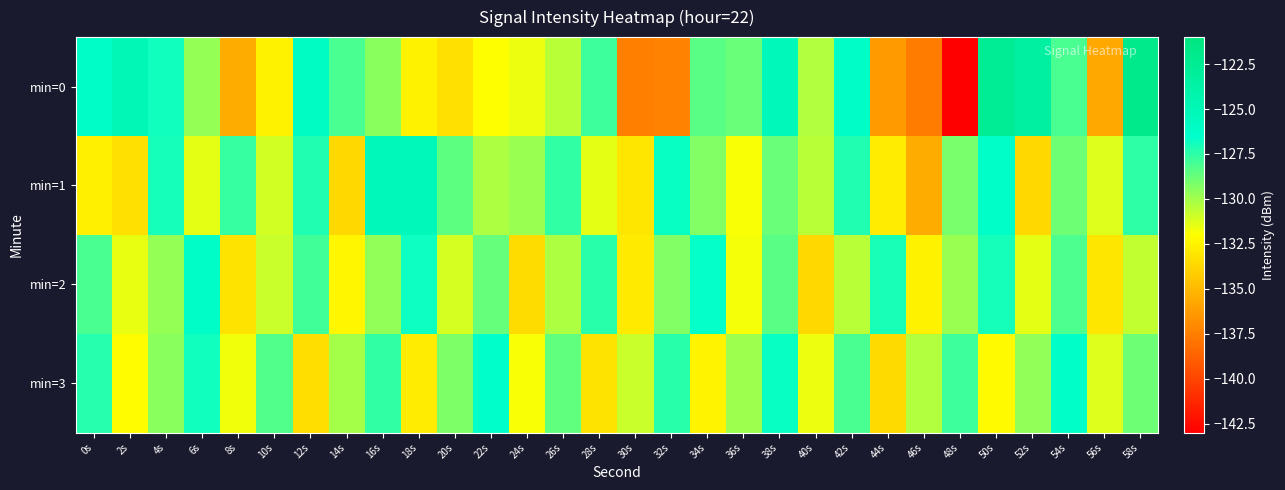

Reading left to right, list all the values displayed in this chart.

min=0: 0s=-126.3	2s=-125.0	4s=-126.8	6s=-129.7	8s=-135.5	10s=-132.5	12s=-125.9	14s=-128.1	16s=-129.5	18s=-132.6	20s=-133.3	22s=-132.0	24s=-131.6	26s=-130.5	28s=-127.9	30s=-137.5	32s=-137.3	34s=-128.5	36s=-128.8	38s=-125.4	40s=-130.3	42s=-126.2	44s=-136.3	46s=-137.7	48s=-143.0	50s=-122.6	52s=-123.4	54s=-128.1	56s=-135.7	58s=-121.8
min=1: 0s=-132.7	2s=-133.3	4s=-127.0	6s=-131.4	8s=-127.7	10s=-131.0	12s=-127.2	14s=-133.6	16s=-125.3	18s=-125.3	20s=-128.5	22s=-130.2	24s=-129.8	26s=-127.6	28s=-131.4	30s=-133.1	32s=-126.7	34s=-129.3	36s=-131.9	38s=-128.8	40s=-130.5	42s=-127.2	44s=-132.8	46s=-135.6	48s=-129.1	50s=-126.4	52s=-133.7	54s=-128.9	56s=-131.3	58s=-127.5
min=2: 0s=-128.1	2s=-131.5	4s=-129.7	6s=-126.3	8s=-133.2	10s=-130.8	12s=-127.9	14s=-132.4	16s=-129.6	18s=-126.8	20s=-131.1	22s=-128.7	24s=-133.5	26s=-130.2	28s=-127.4	30s=-132.9	32s=-129.3	34s=-126.6	36s=-131.8	38s=-128.4	40s=-133.7	42s=-130.5	44s=-127.1	46s=-132.6	48s=-129.8	50s=-127.0	52s=-131.4	54s=-128.2	56s=-133.1	58s=-130.7
min=3: 0s=-127.3	2s=-132.1	4s=-129.5	6s=-126.9	8s=-131.7	10s=-128.3	12s=-133.4	14s=-130.1	16s=-127.6	18s=-132.8	20s=-129.2	22s=-126.5	24s=-131.9	26s=-128.6	28s=-133.2	30s=-130.8	32s=-127.4	34s=-132.5	36s=-129.9	38s=-126.7	40s=-131.6	42s=-128.1	44s=-133.6	46s=-130.3	48s=-127.8	50s=-132.2	52s=-129.6	54s=-126.4	56s=-131.3	58s=-128.9